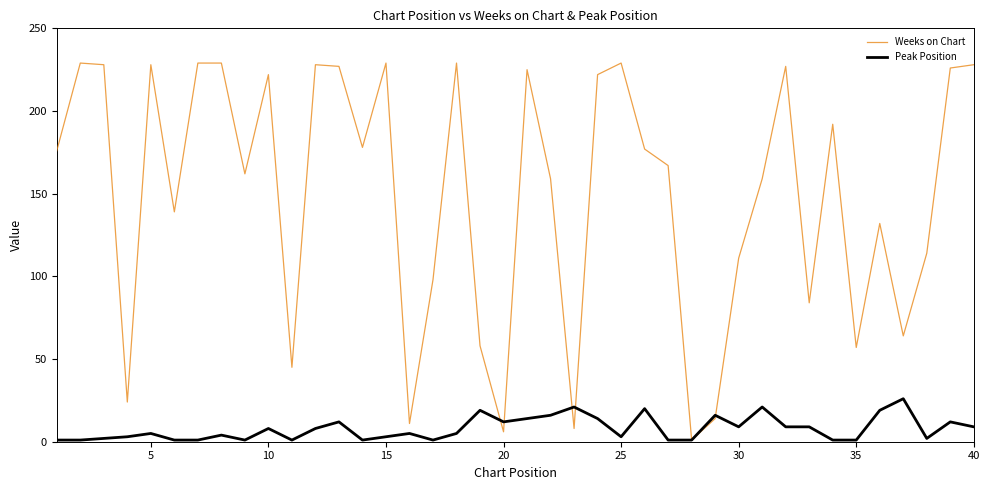

List the series in order of their overall mean, lowest first.

Peak Position, Weeks on Chart